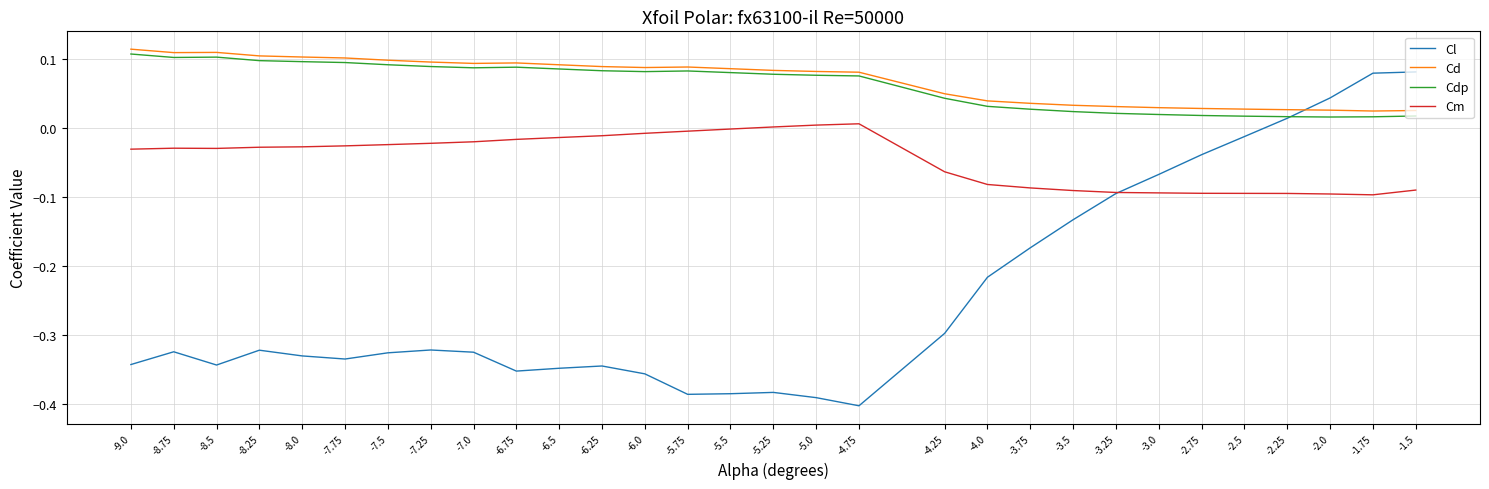

What is the difference between the Cl values at -1.75 and -6.0?

0.4